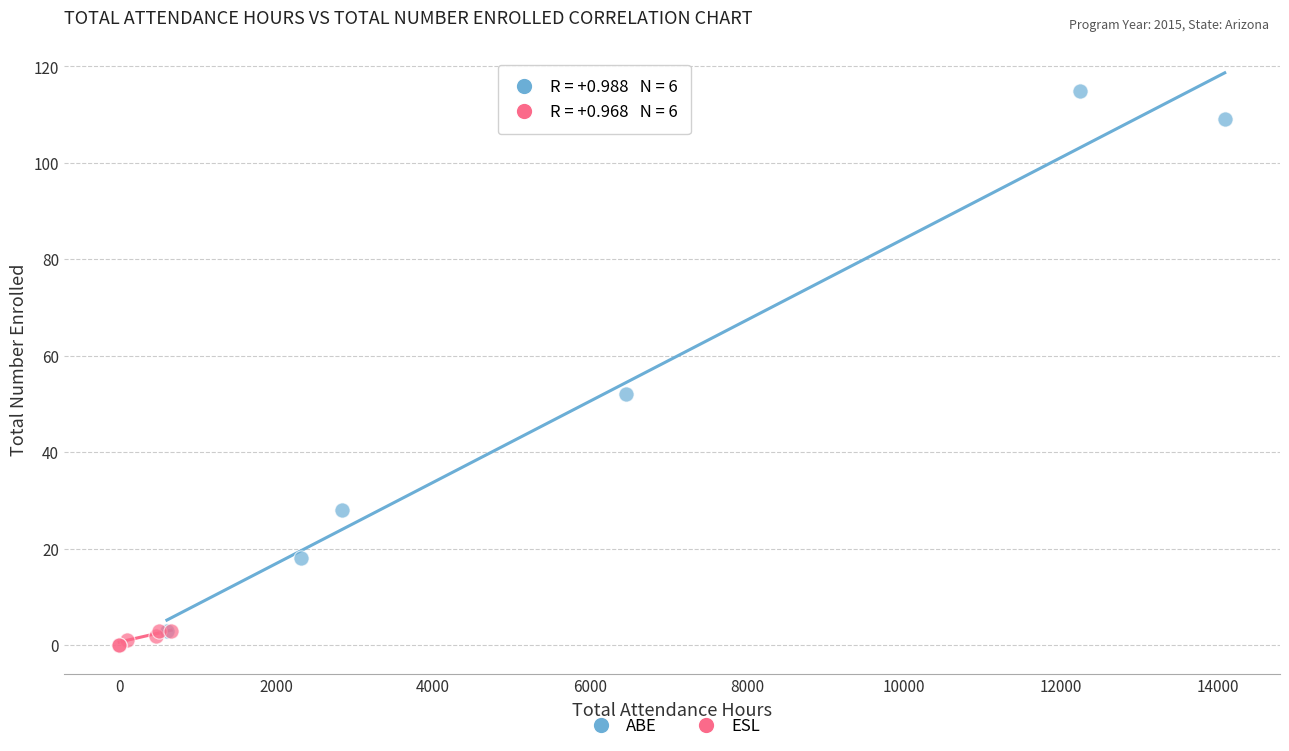

Which series has the largest Y range (max minus min)?

ABE